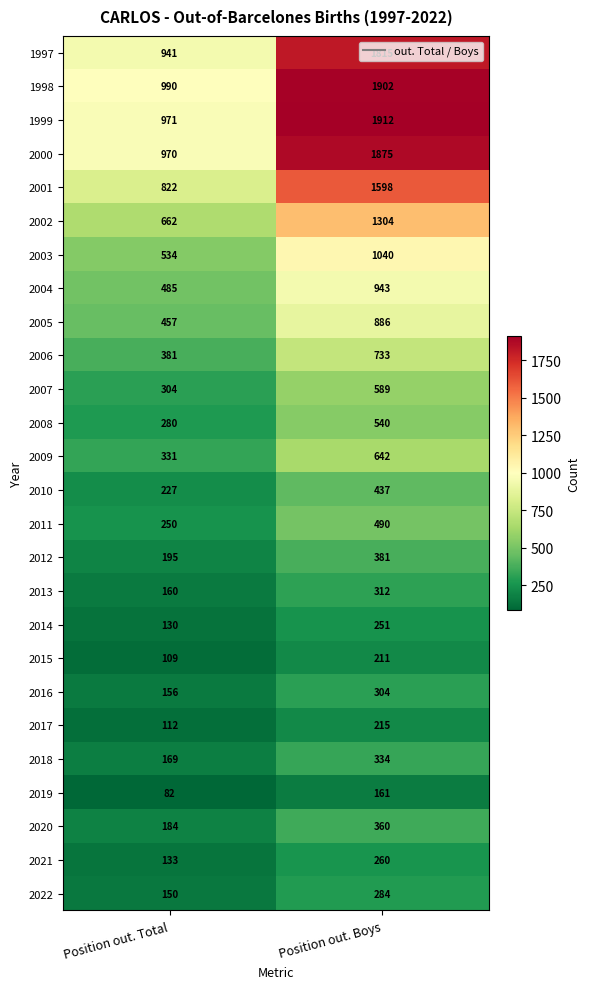

At which category is the sum across all series the highest?

Position out. Boys